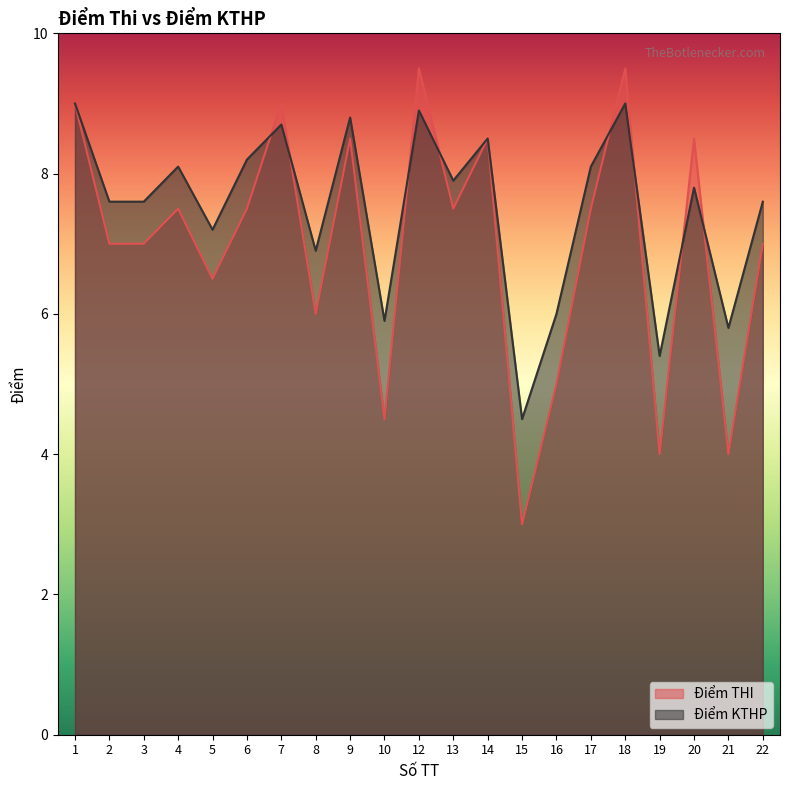

What is the spread (max minus min) of values at 10?

1.4